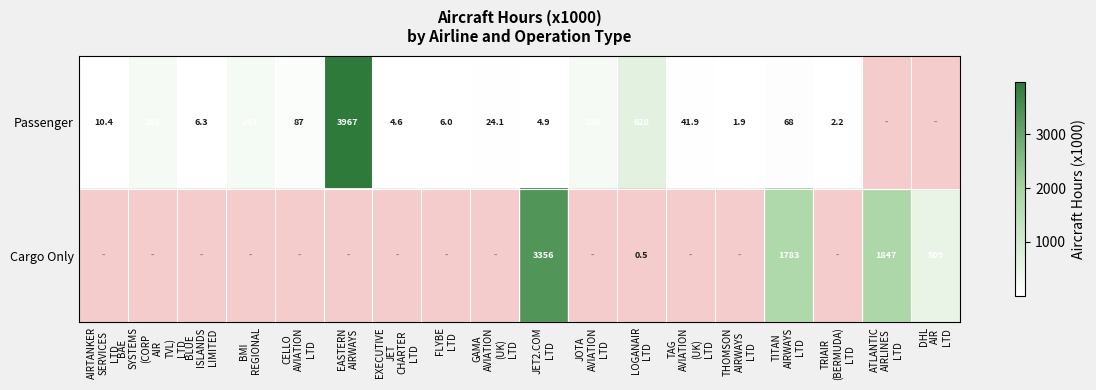

How many data points in Cargo Only are above 0?

5